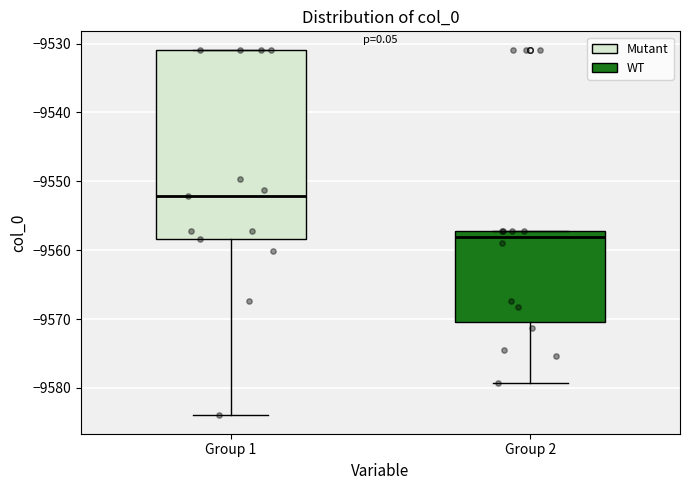

Which box has the lowest median line?

Group 2